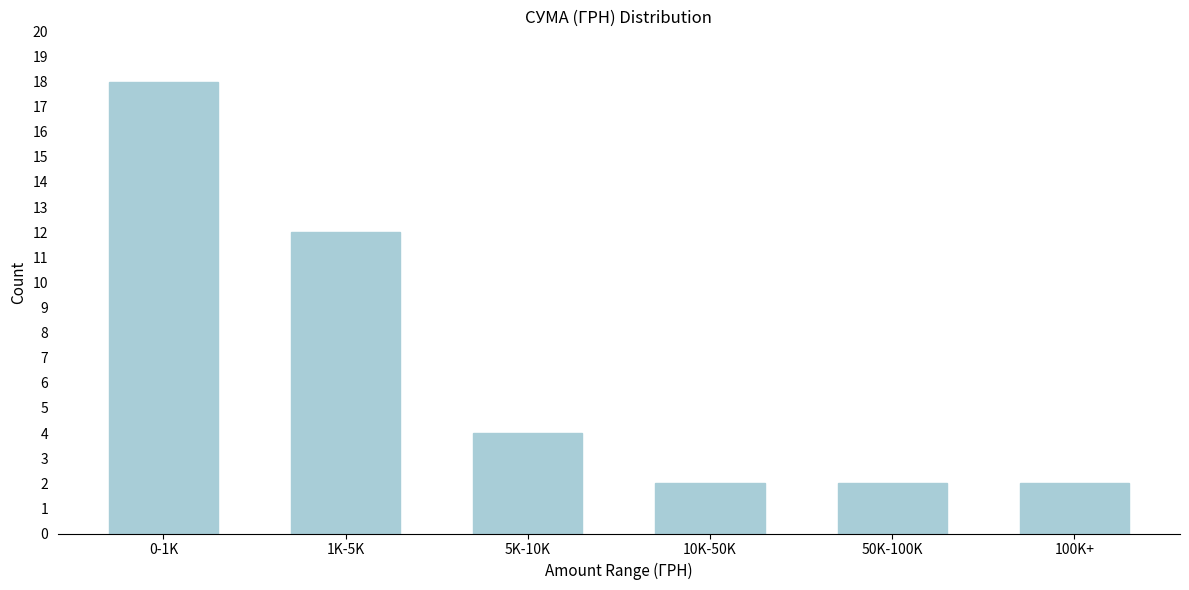

Reading right to left, extract all data points from this chart.

2	2	2	4	12	18